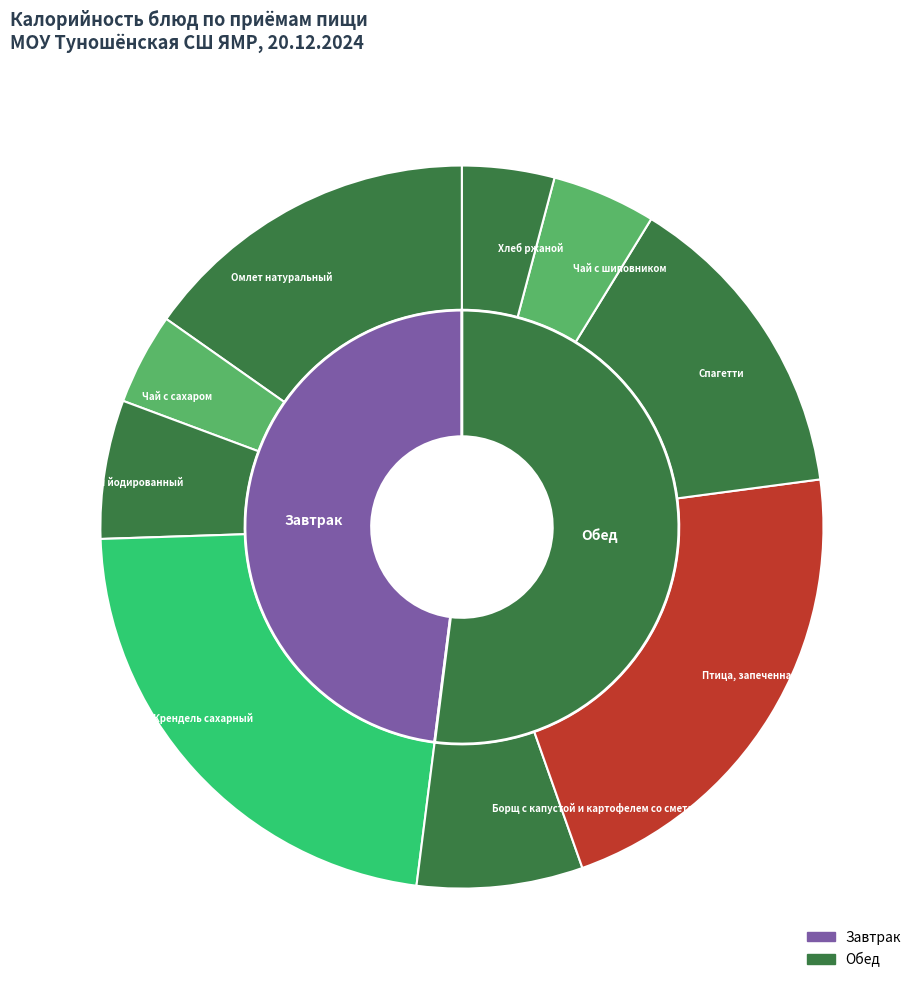

To the nearest percent, what portion does Омлет натуральный represent?

15%